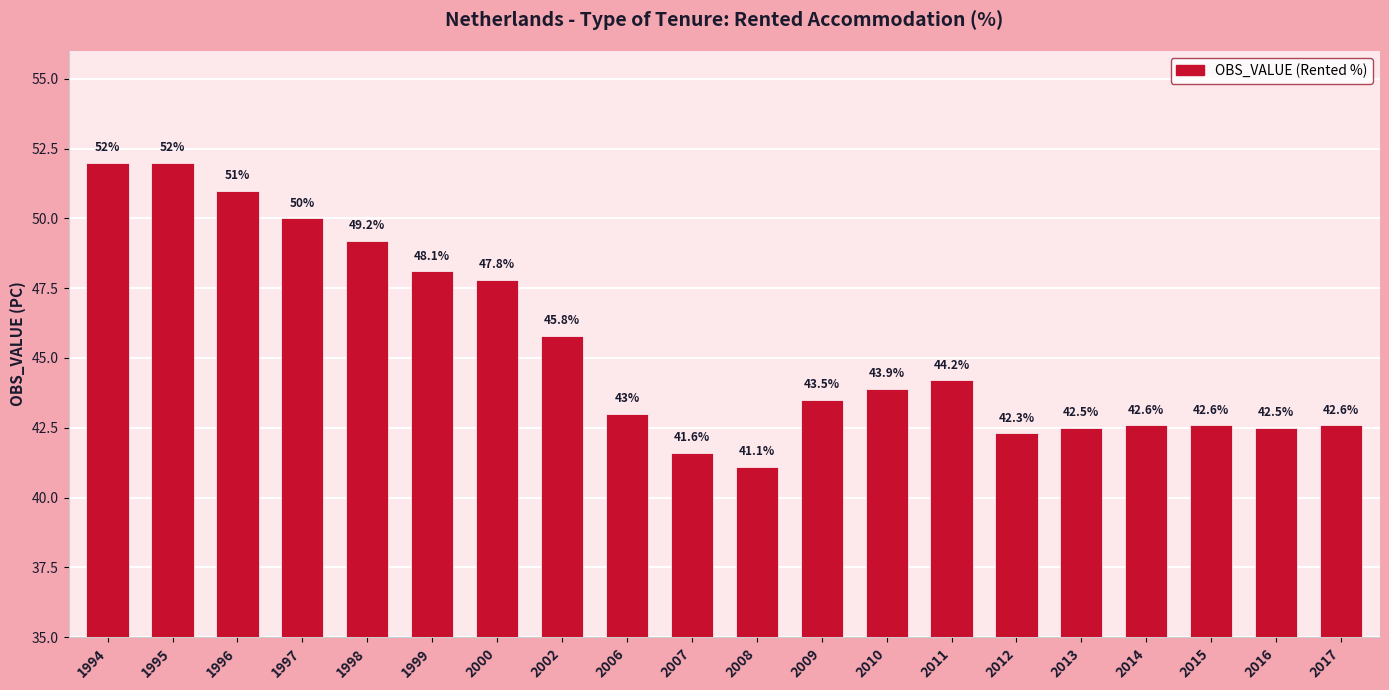

Which label corresponds to the smallest value in the chart?

2008